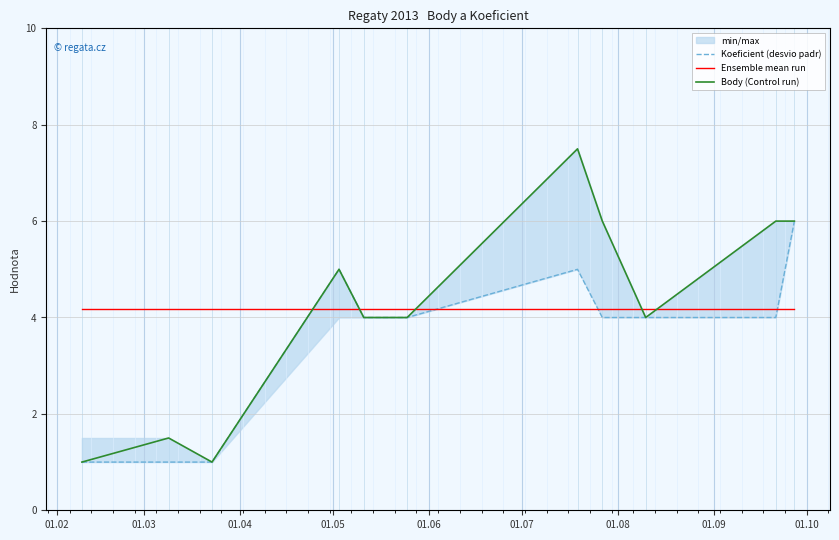

What is the maximum value for Body (Control run)?

7.5